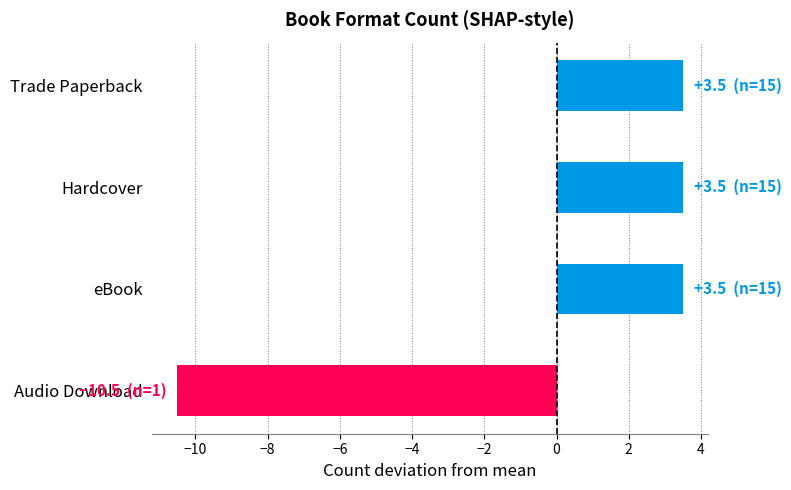

What is the value of the 2nd bar from the top?

3.5